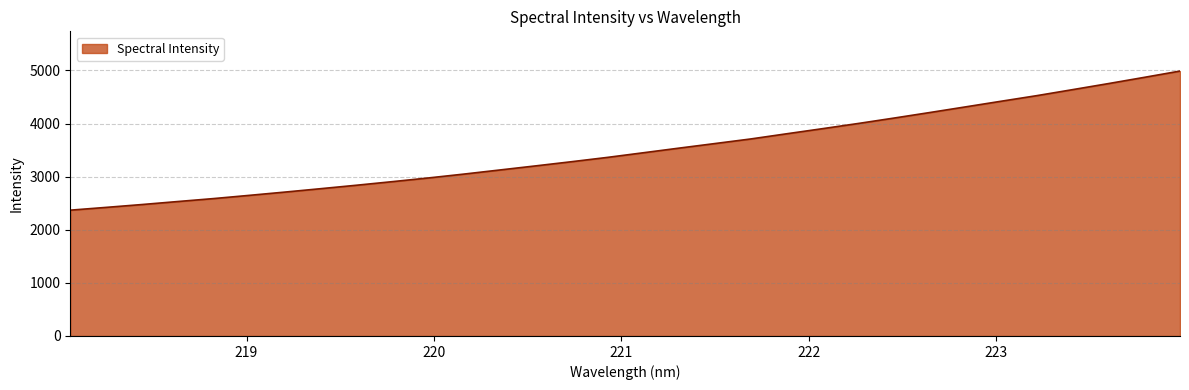

What is the greatest value displayed?

4989.0